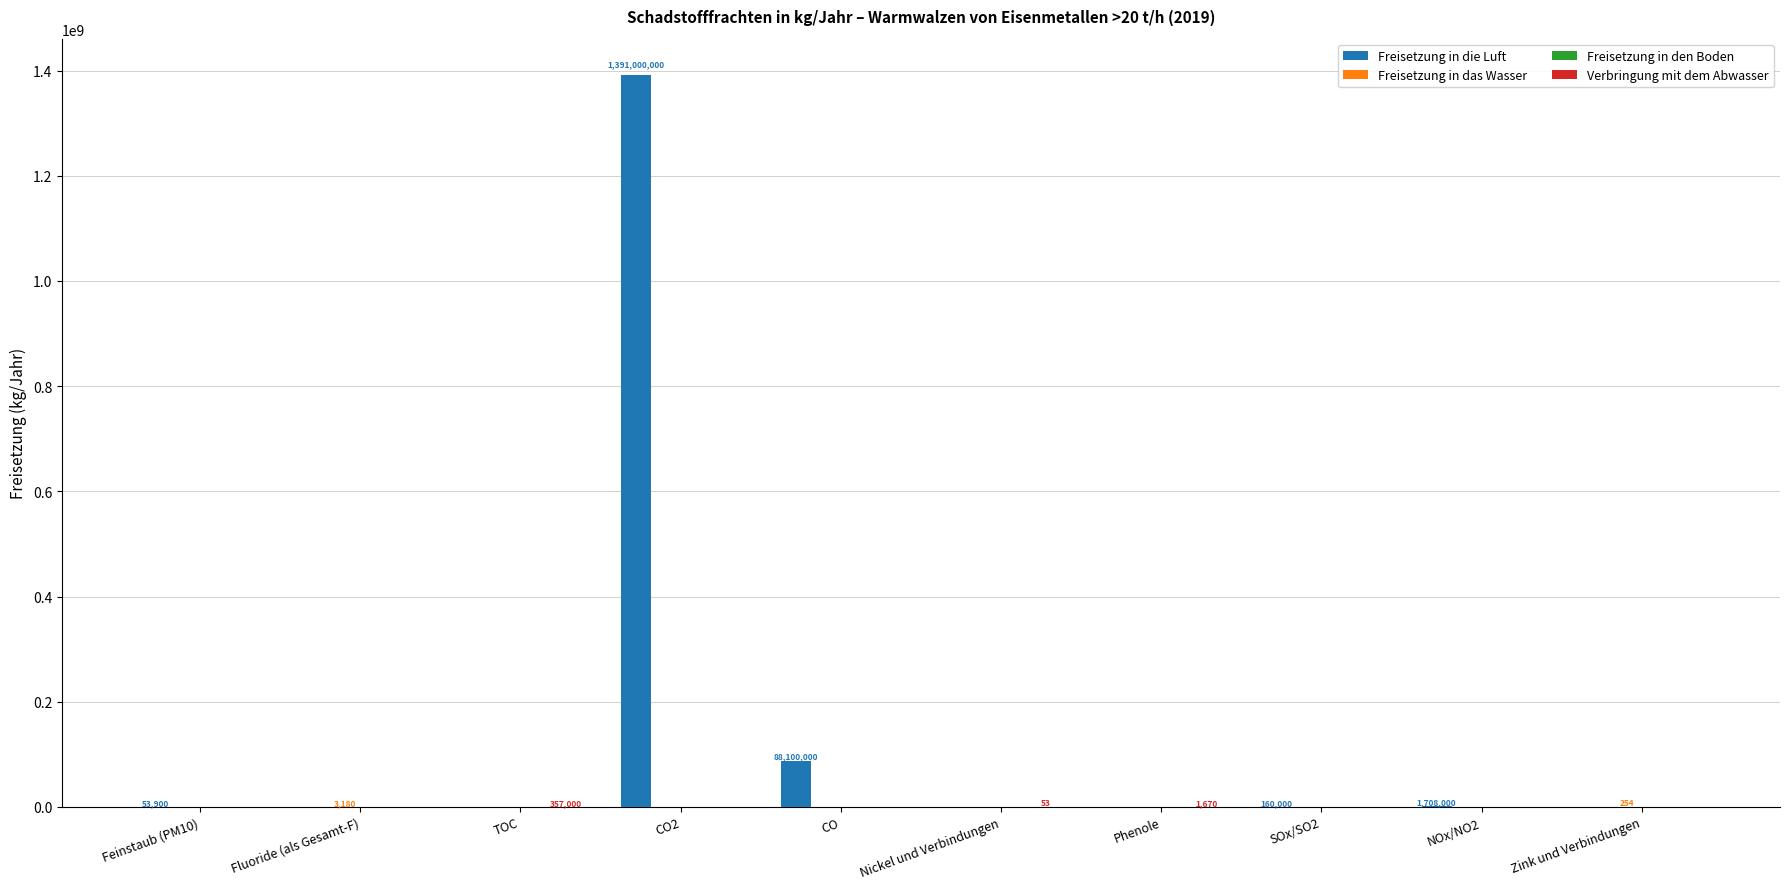

At which category is the sum across all series the highest?

CO2